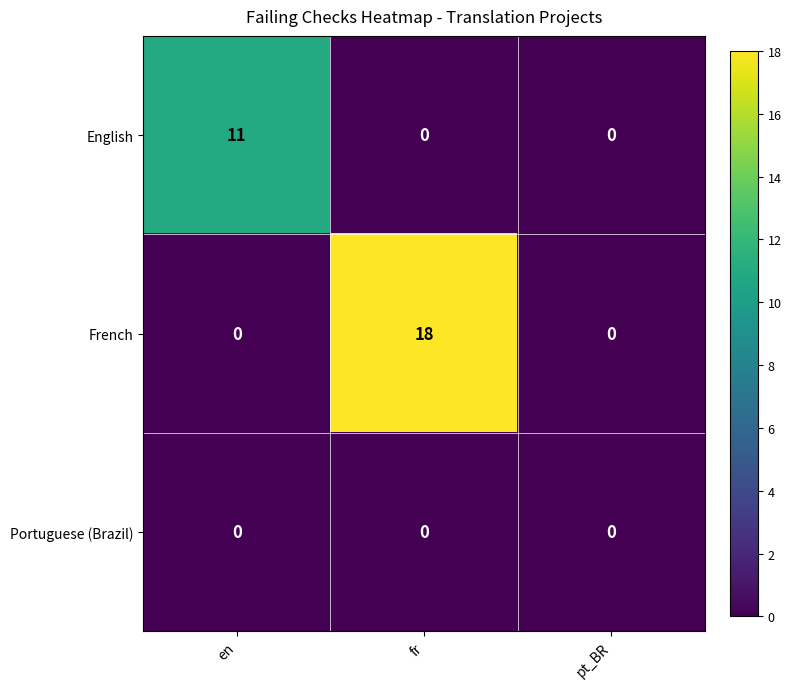

Which series has the largest total across all categories?

French